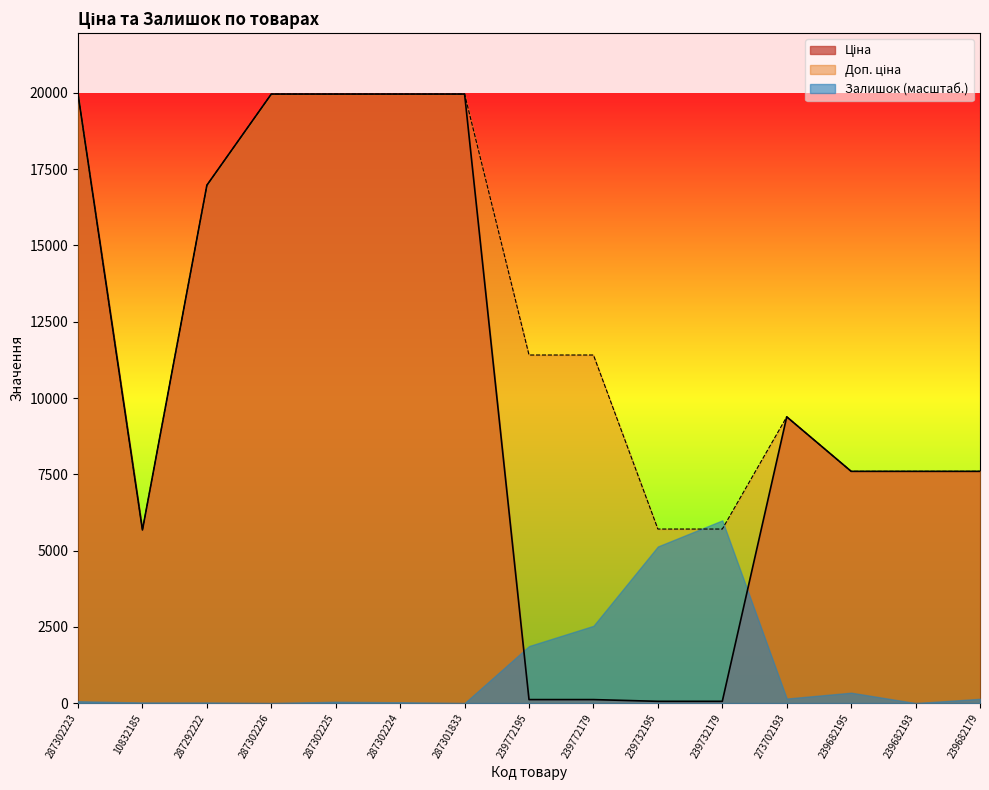

What is the lowest value of the Доп. ціна series?

5673.8